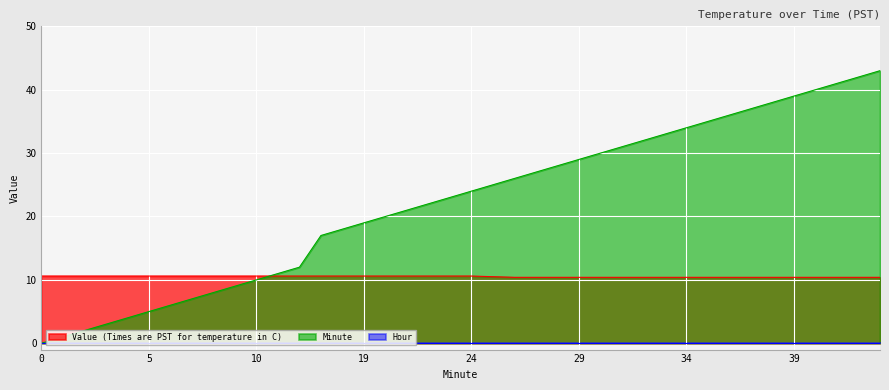

Which series changed the most between 6 and 8?

Minute